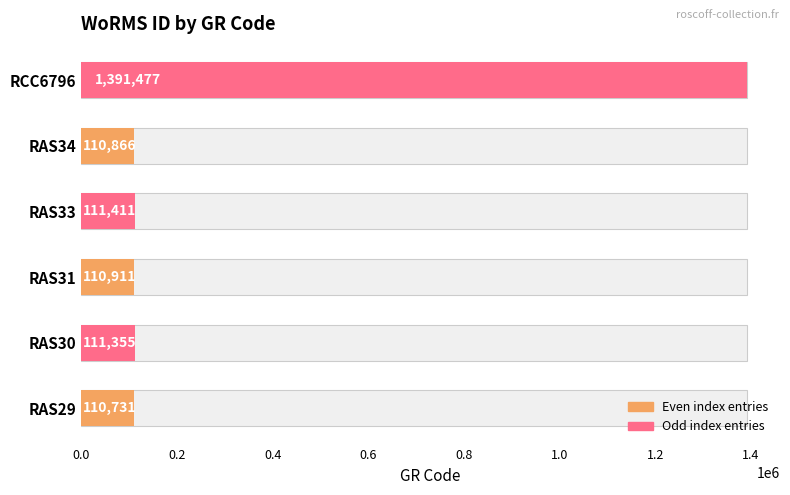

What is the maximum value shown in the chart?

1391477